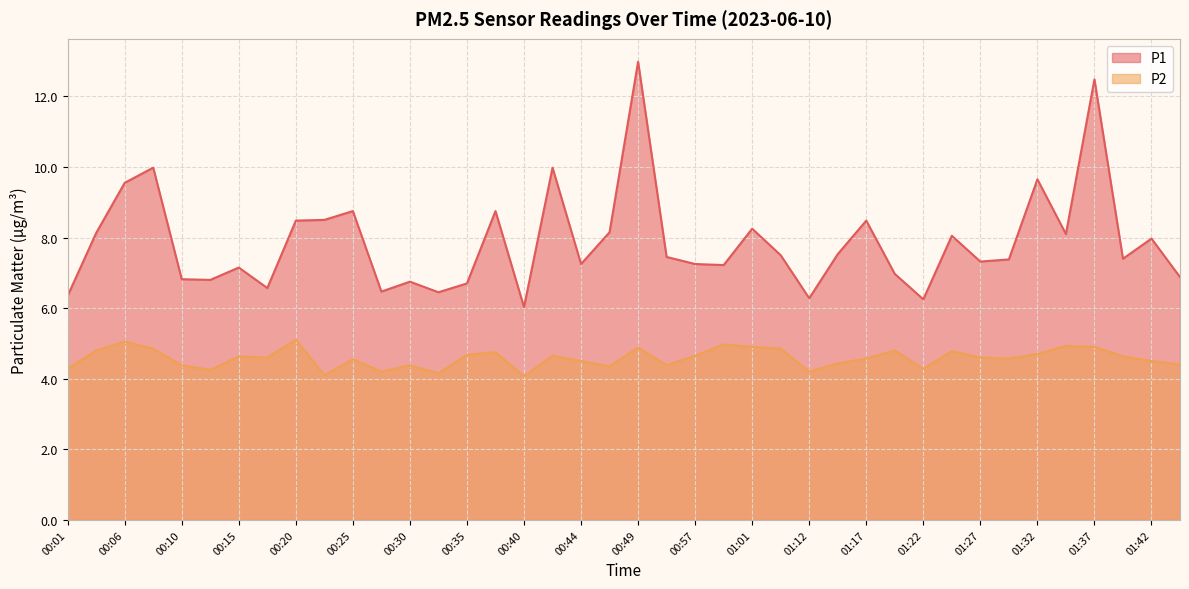

What is the approximate value of P2 at 01:01?

4.9